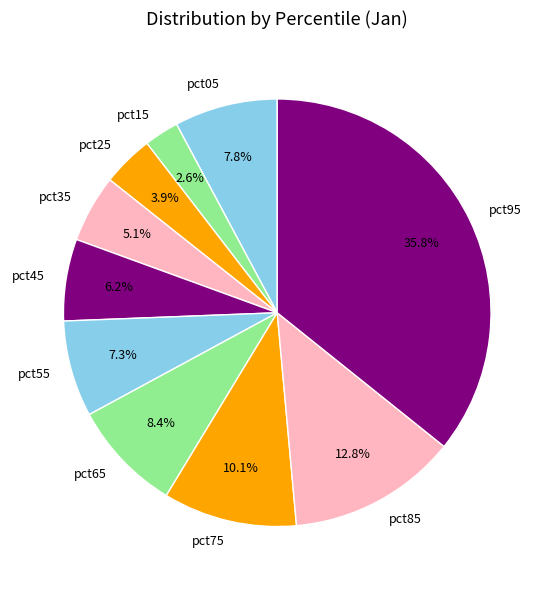

To the nearest percent, what is the average slice percentage?

10%